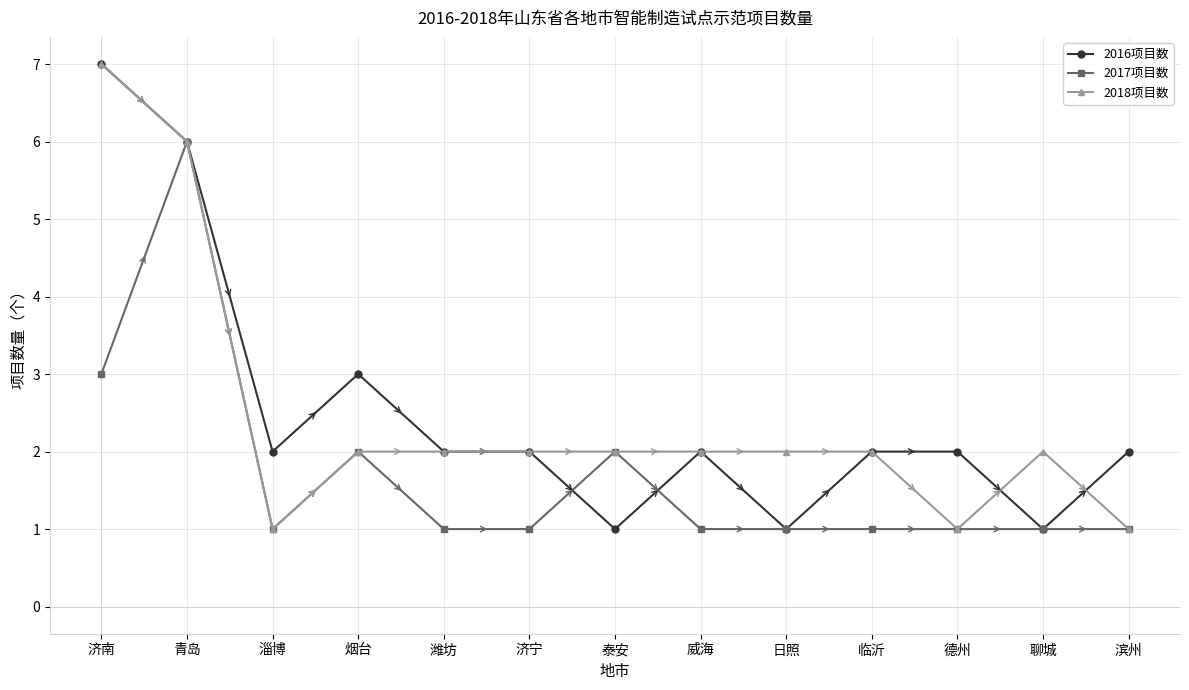

What is the maximum value shown in the chart?

7